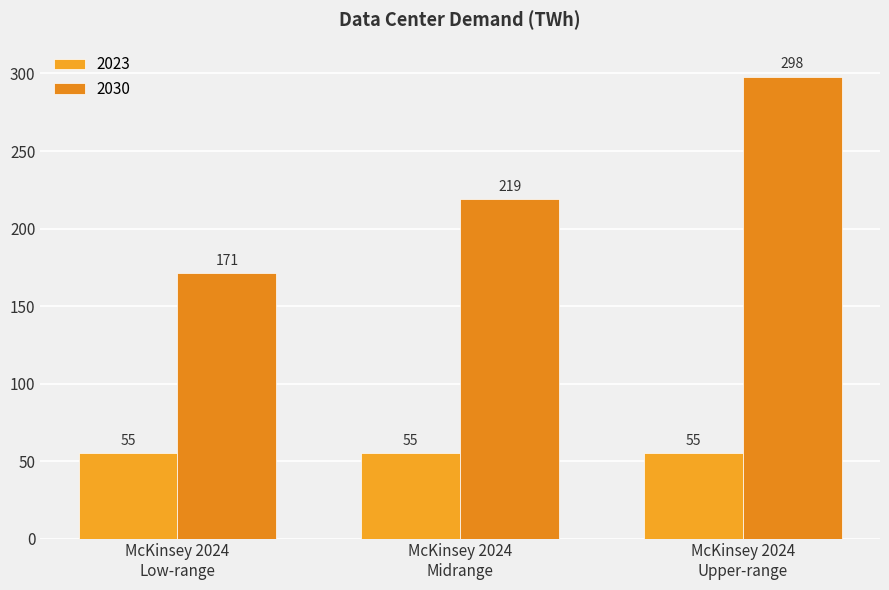

What is the smallest value displayed?

55